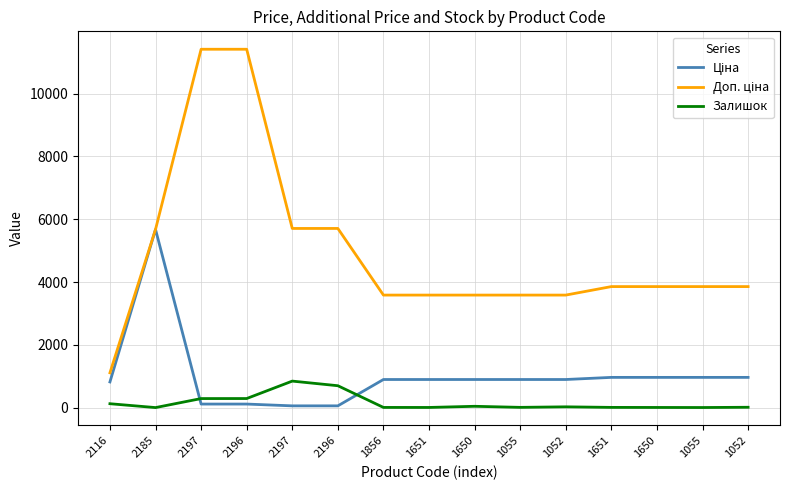

Is this an area chart (filled region under the line)?

No